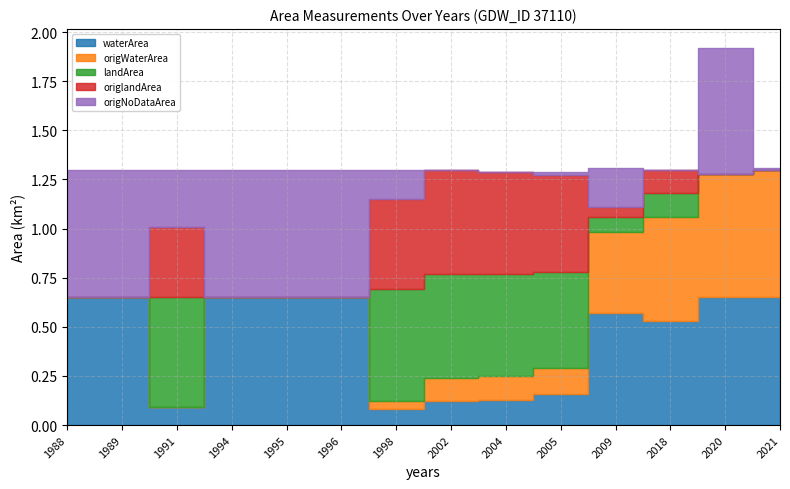

Does the chart display data point markers on the line(s)?

No